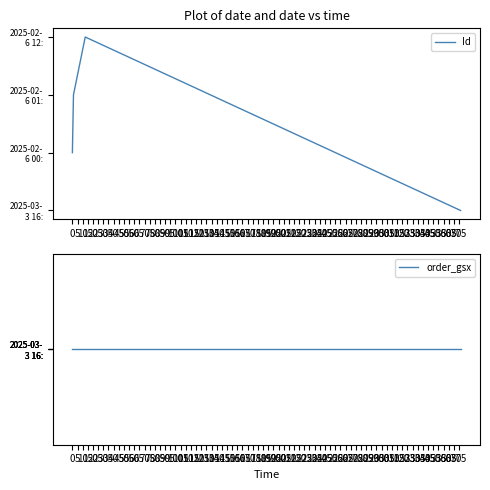

Is it true that order_gsx equals 587376 at 15?

True